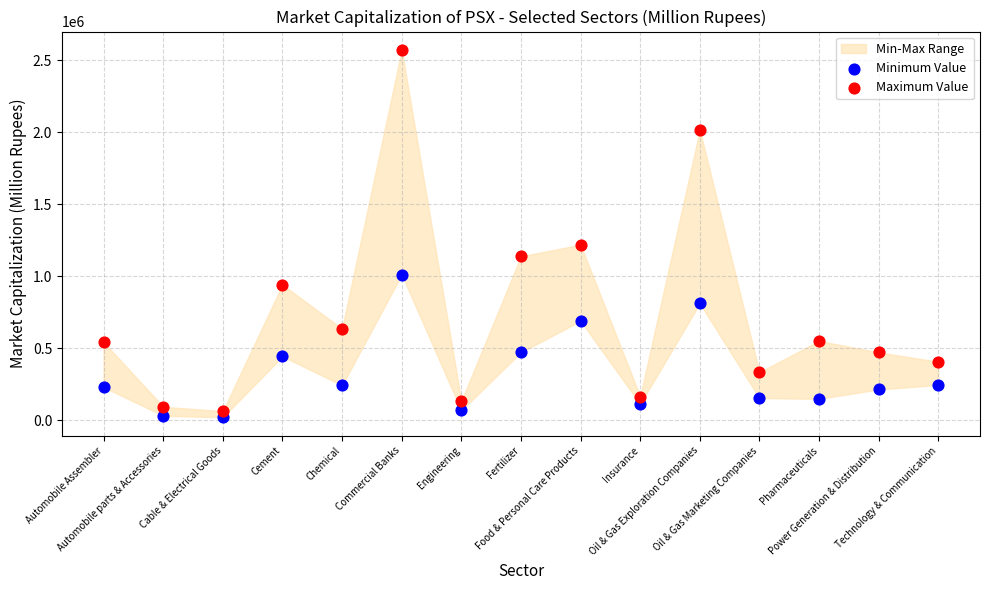

Which series contains the highest Y value?

Maximum Value